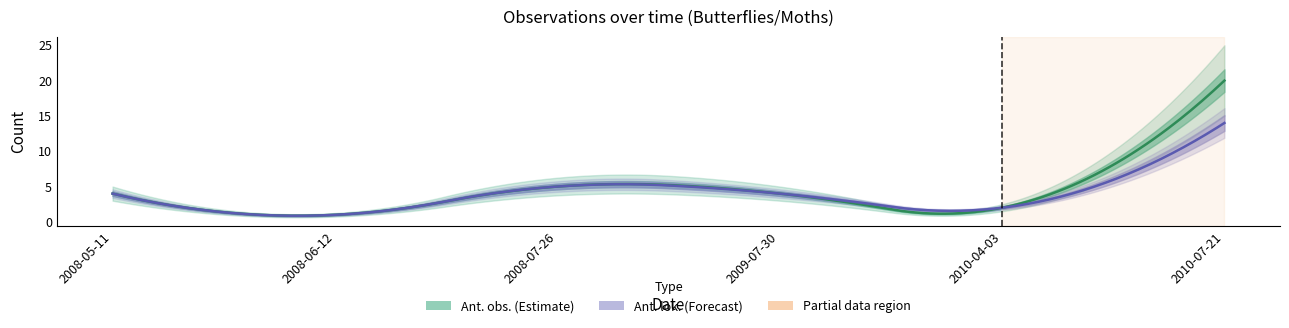

The Ant. obs. series shows 1 at 2009-07-30. True or false?

False